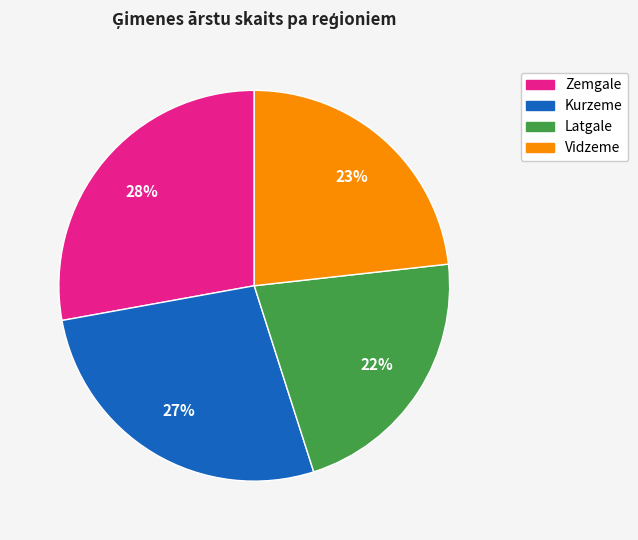

Is the sum of Zemgale and Kurzeme greater than half?

Yes